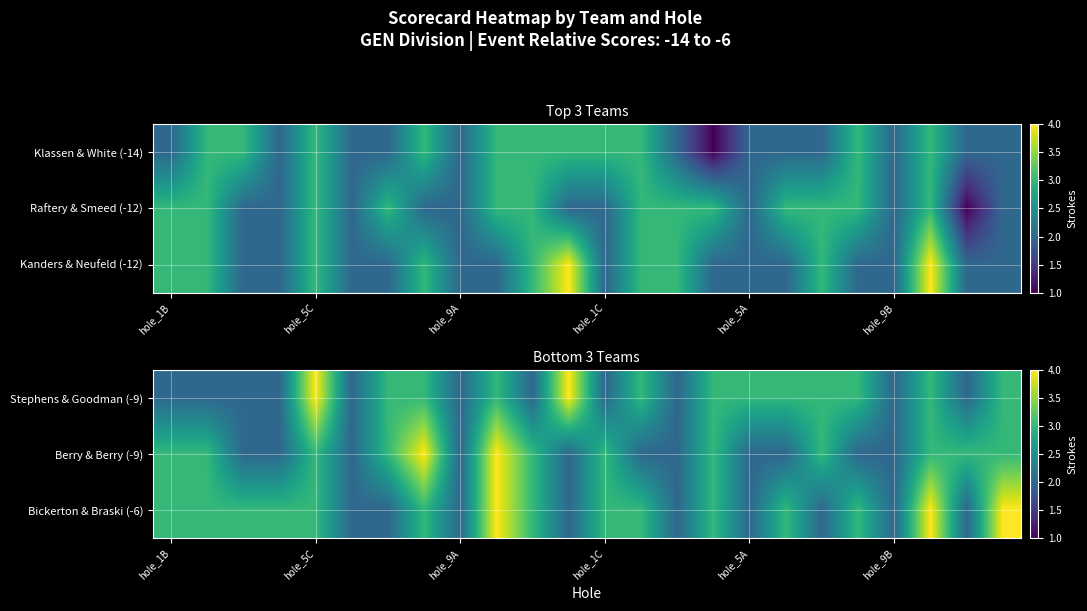

What is the difference between the maximum and second lowest values in the Bickerton & Braski (-6) series?

2